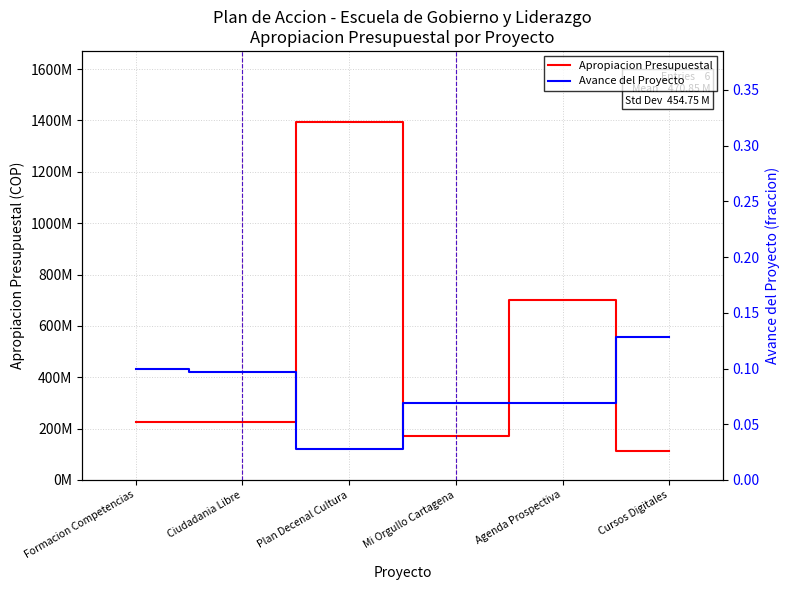

True or false: Avance del Proyecto has a value of 0.1 at Agenda Prospectiva.

True